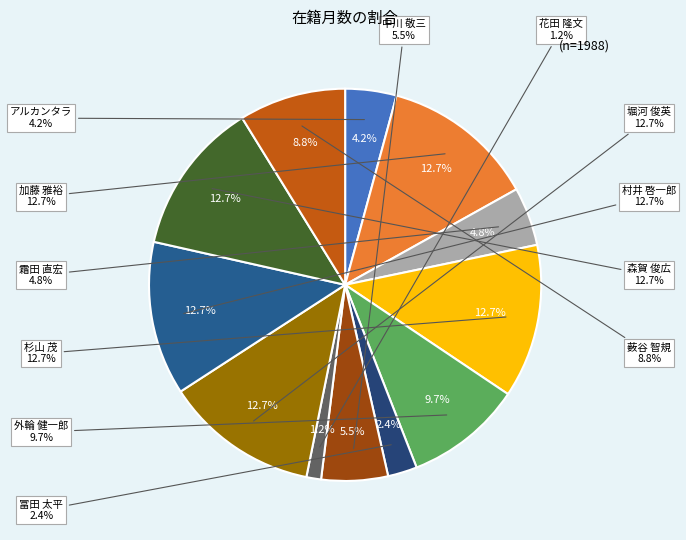

Which category has the smallest portion of the pie?

花田 隆文